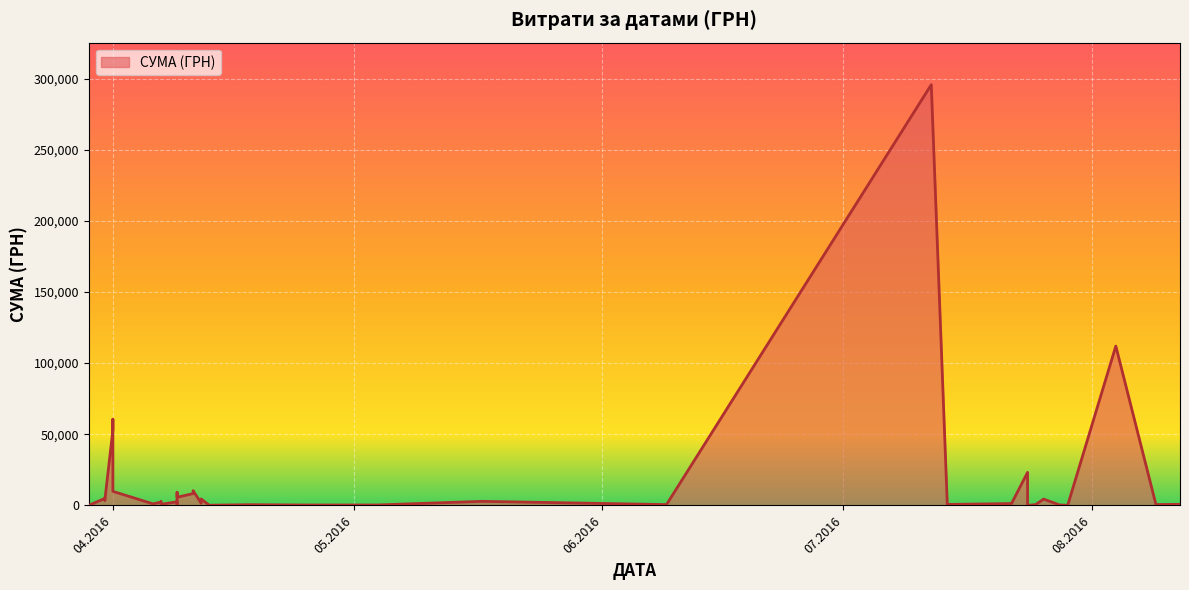

What is the change in value from 24.07.2016 to 29.03.2016?

+86.6